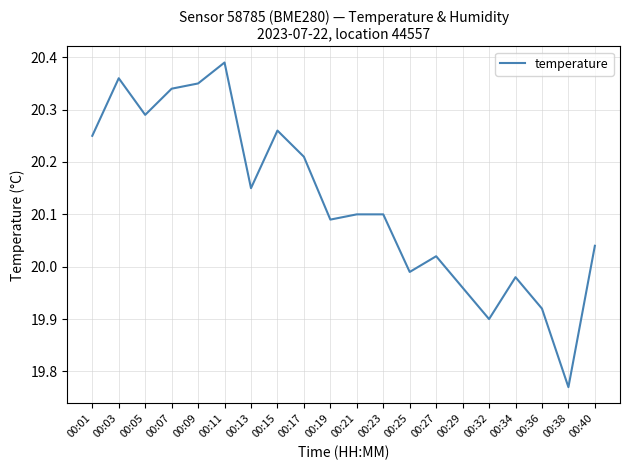

At which category does the data reach its first local valley?

00:05